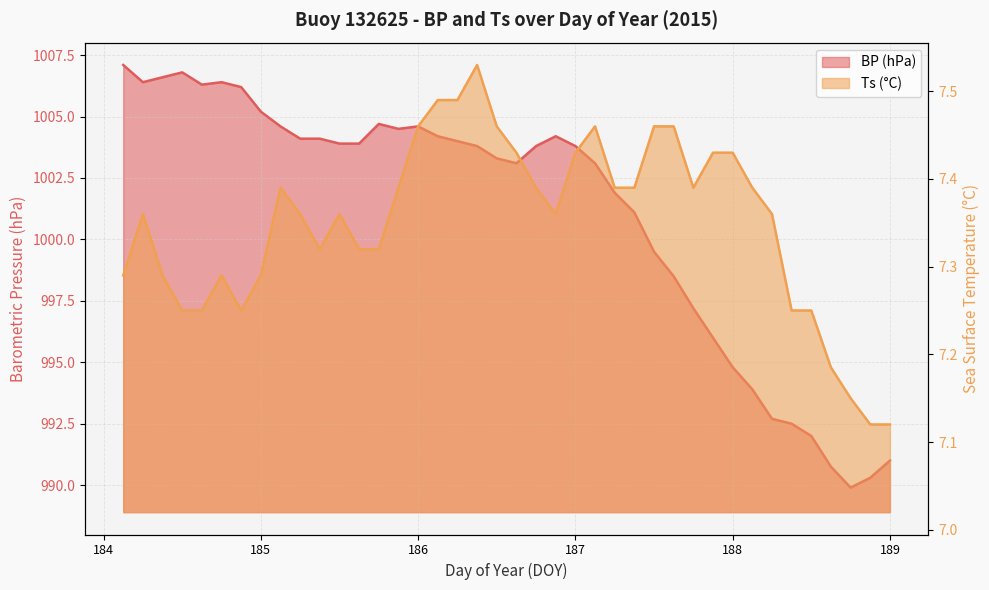

What is the value of the Ts point at the 22nd from the left?

7.4